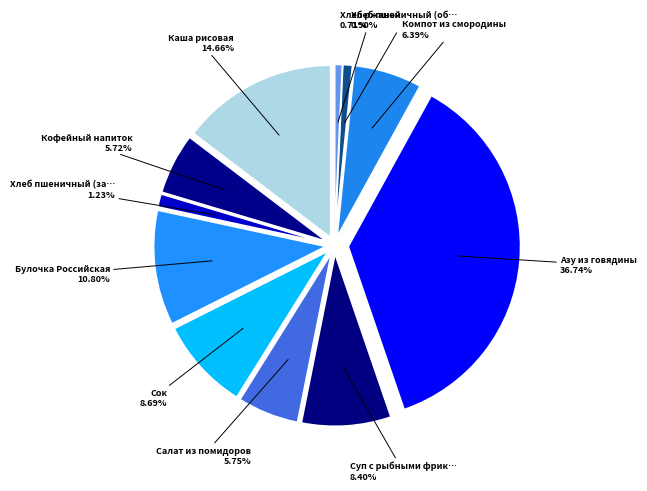

Is the sum of Салат из помидоров and Хлеб пшеничный (завтрак) greater than half?

No